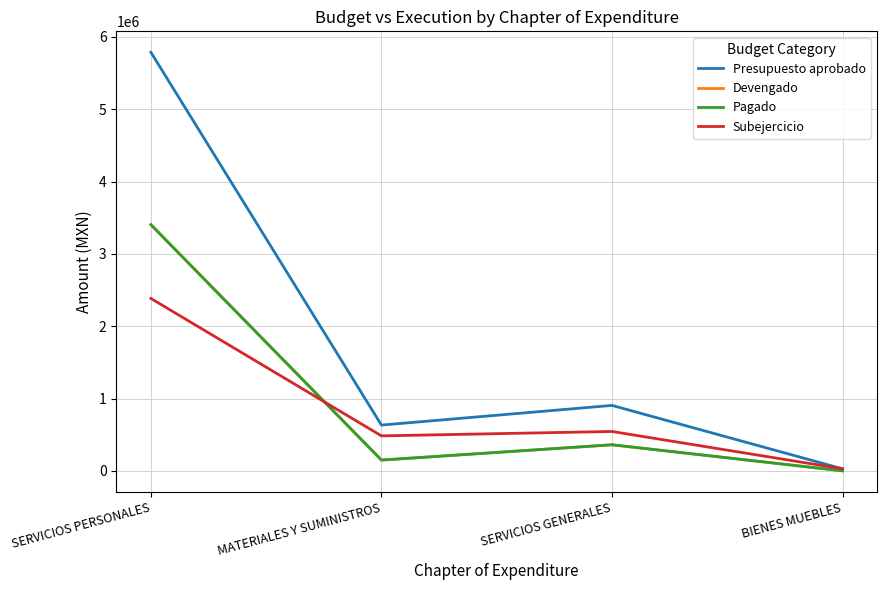

Which category has the lowest value across all series?

BIENES MUEBLES